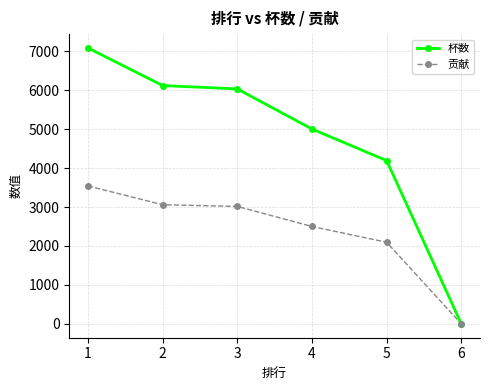

List the series in order of their peak value, highest first.

杯数, 贡献